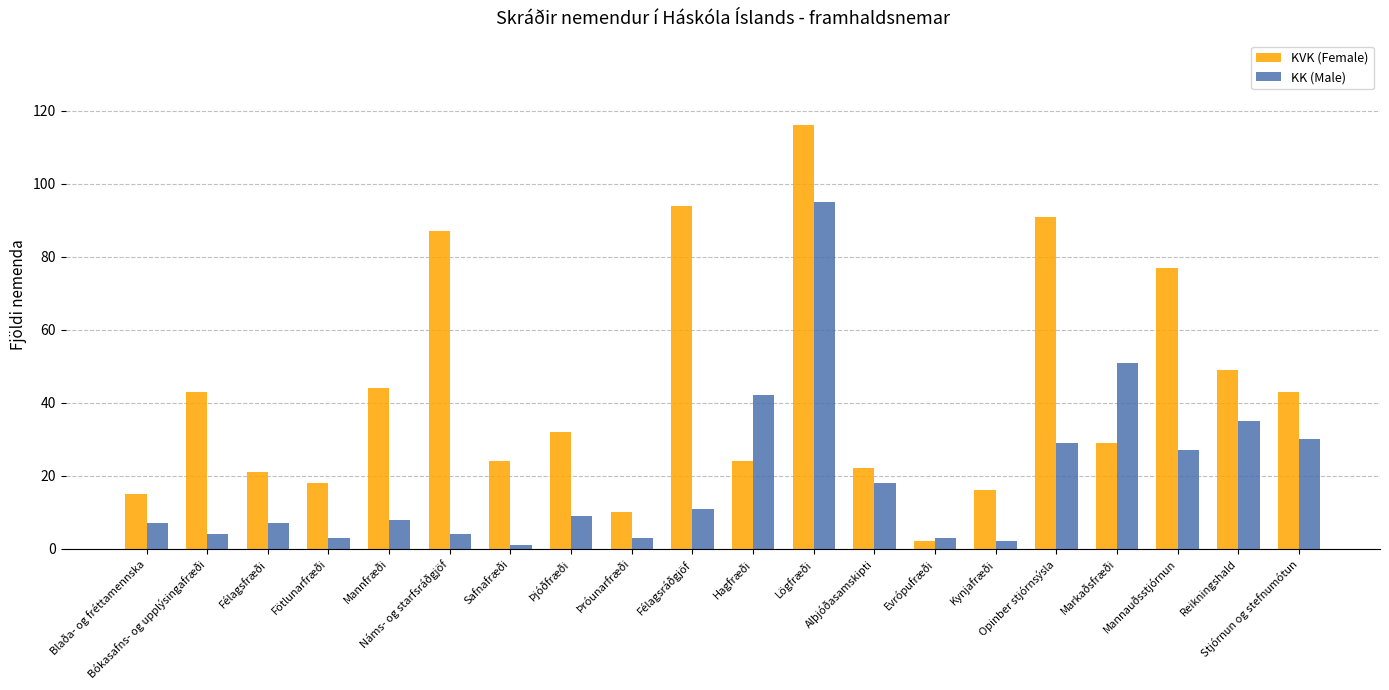

What are all the series names shown in the legend?

KVK (Female), KK (Male)